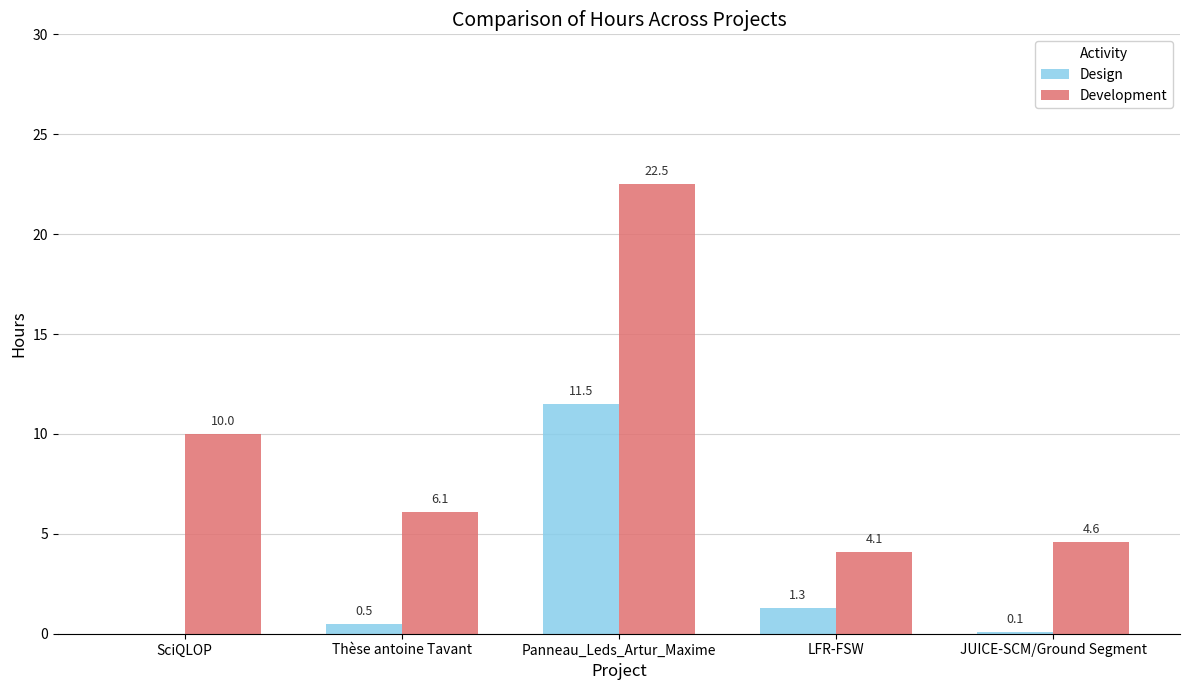

Which series changed the most between SciQLOP and LFR-FSW?

Development